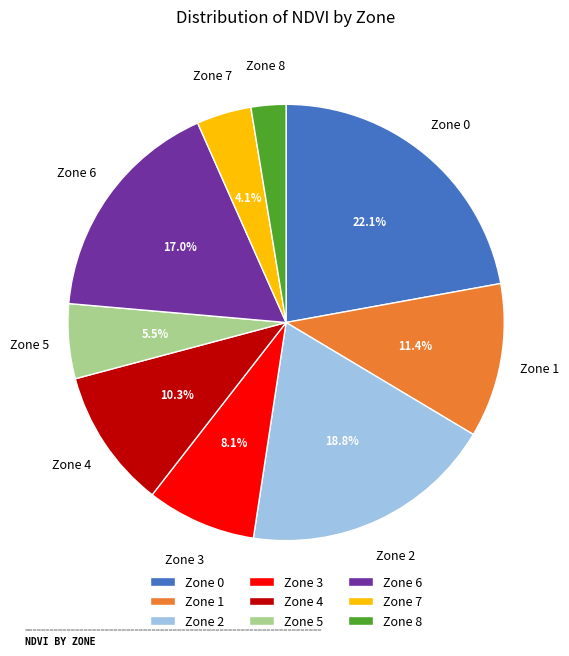

Between Zone 7 and Zone 2, which is larger?

Zone 2